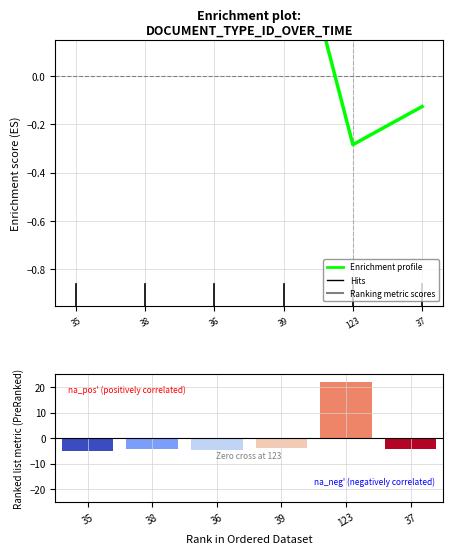

What is the difference between the second highest and second lowest values in the Enrichment profile series?

0.7